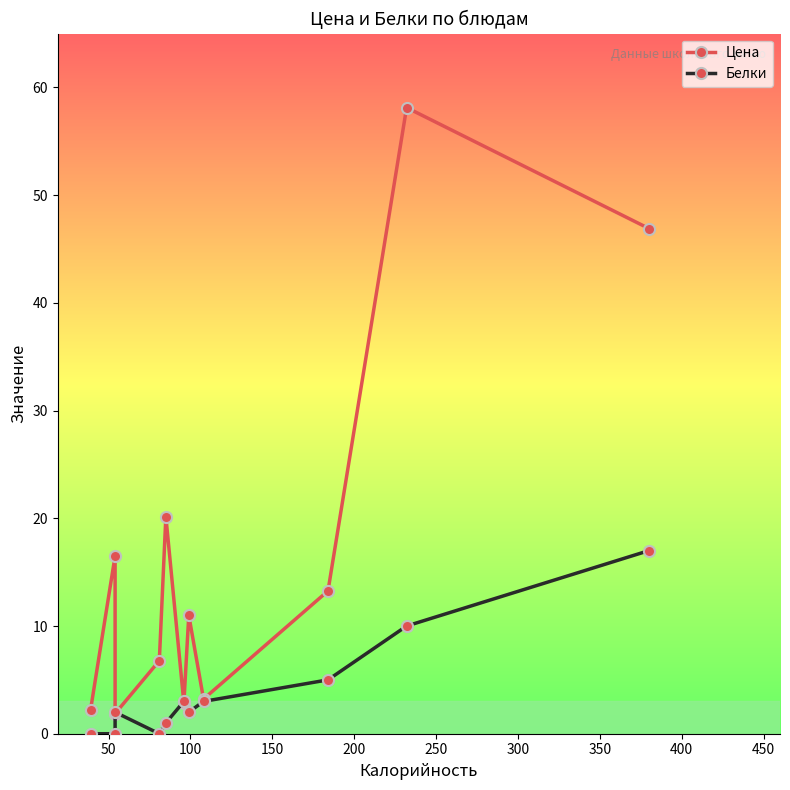

How many distinct data groups are displayed?

2